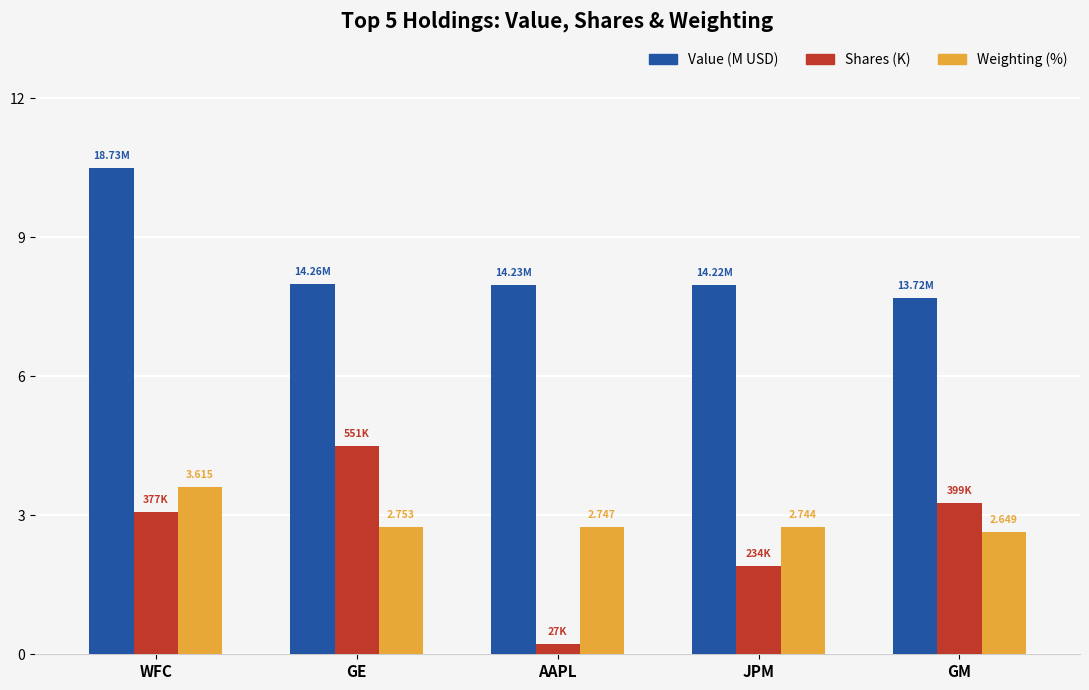

At which category is the sum across all series the highest?

WFC